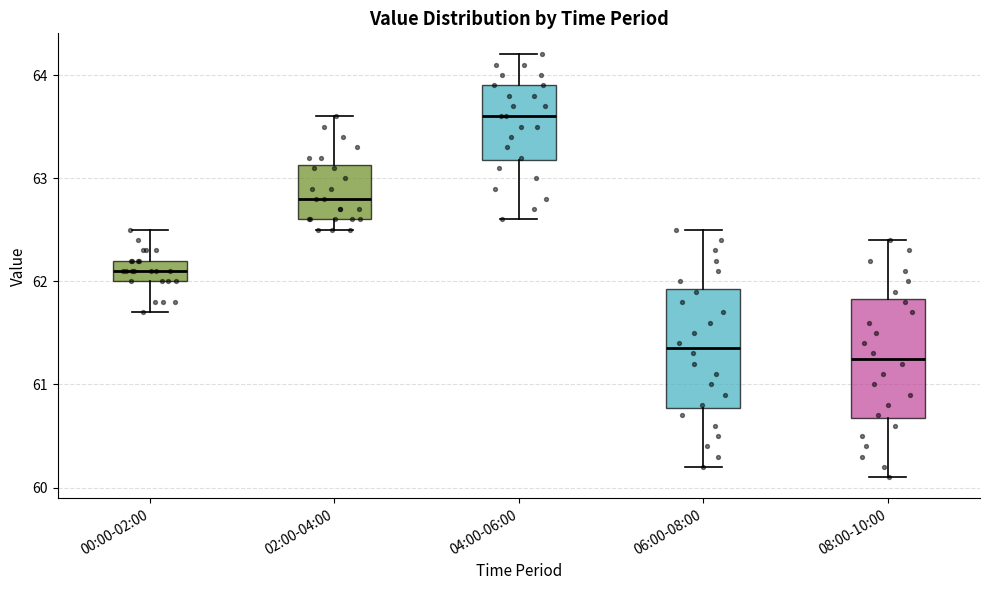

Which box has the highest median line?

04:00-06:00